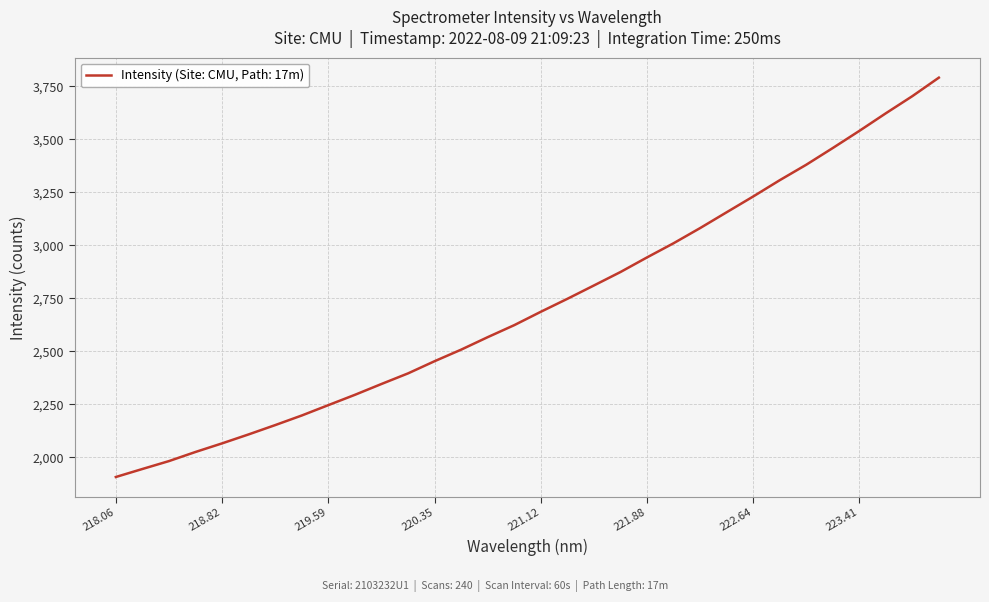

What is the difference between the maximum and minimum values?

1883.3